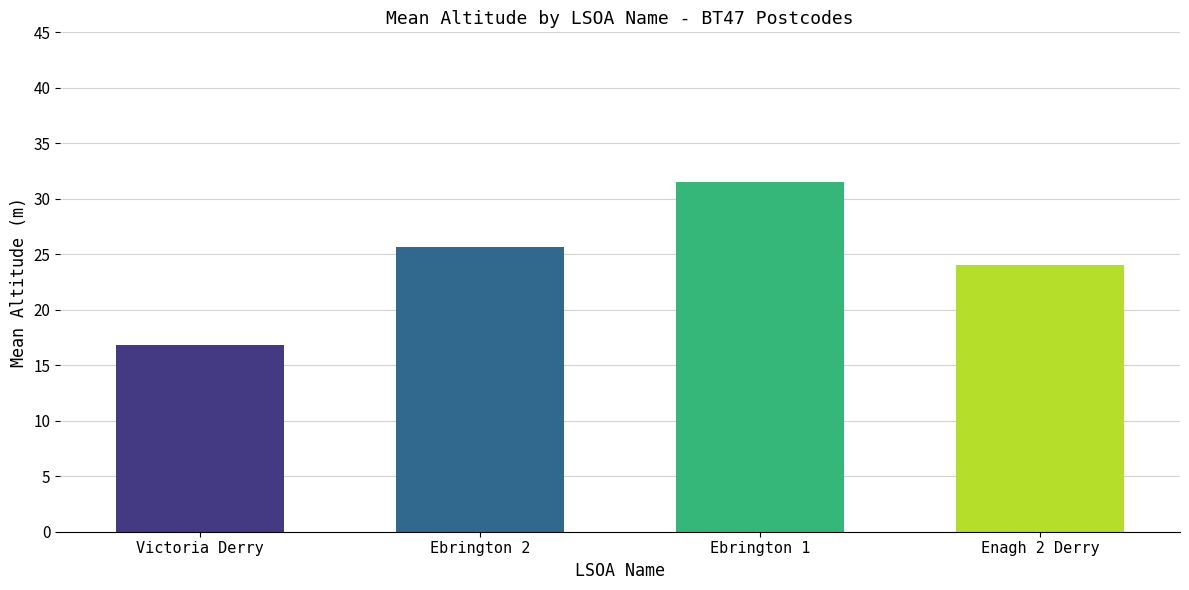

Reading left to right, list all the values displayed in this chart.

16.8	25.7	31.5	24.0